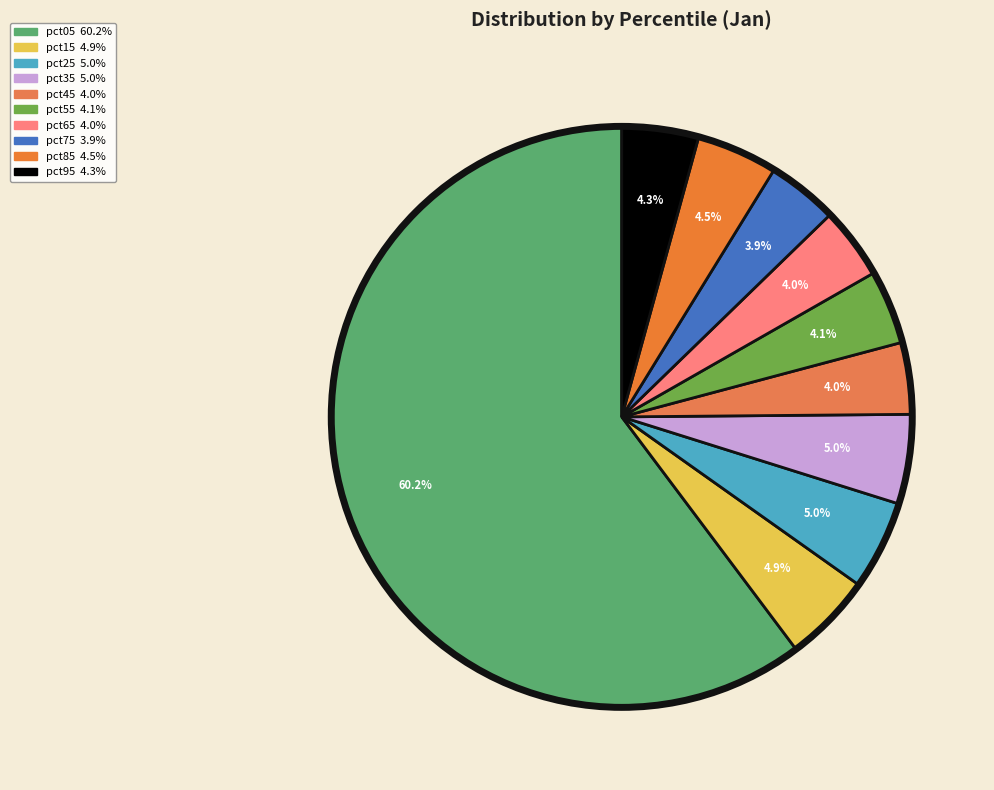

Approximately how many times larger is the value at pct45 compared to pct05?

0.1